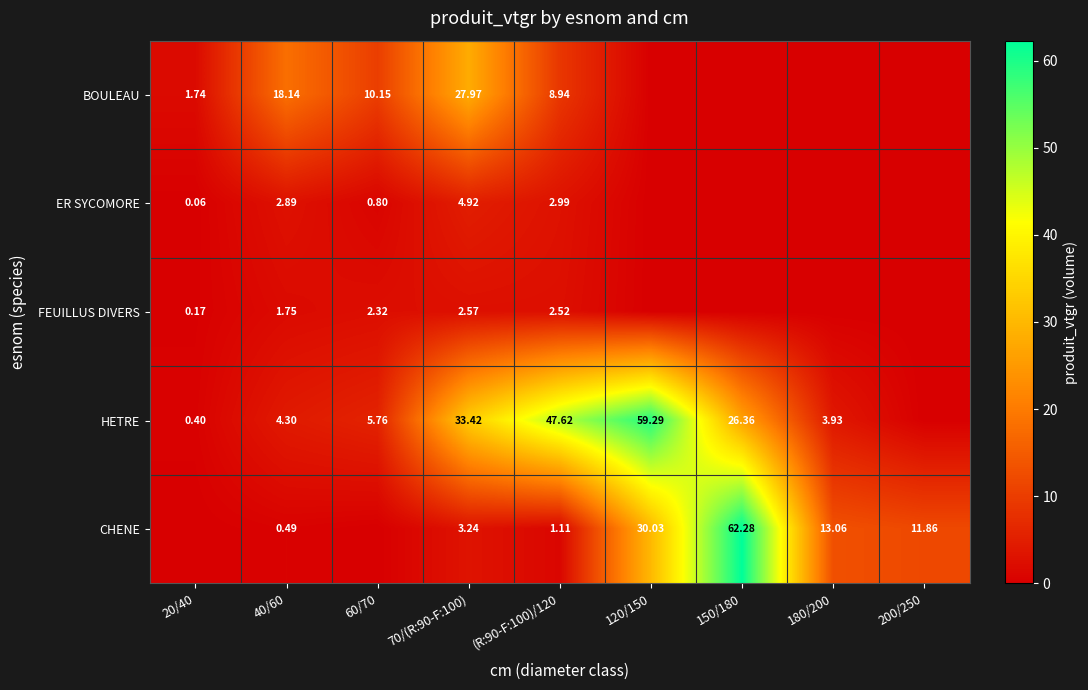

Between 20/40 and 150/180, which series saw the biggest shift?

CHENE